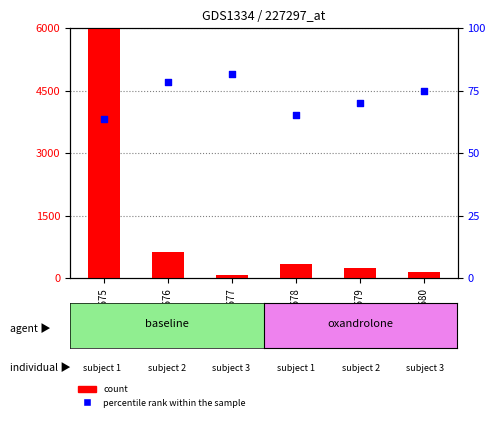

At which category is the sum across all series the highest?

GSM30675